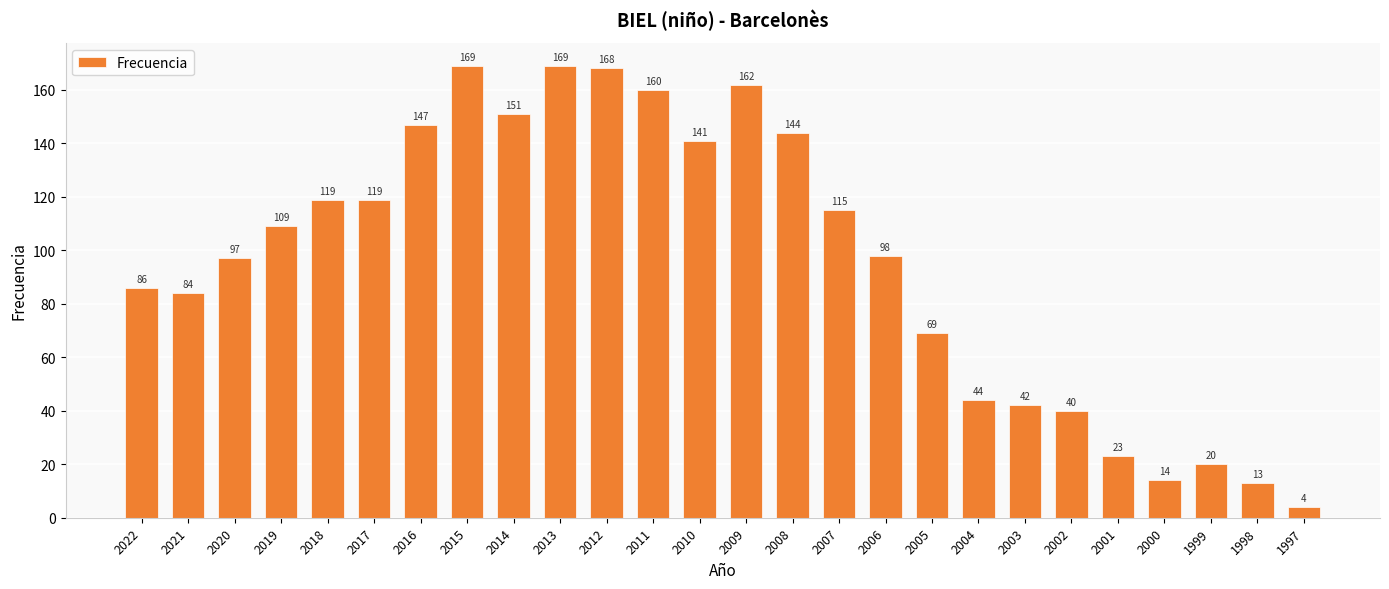

What is the approximate value at 2007?

115